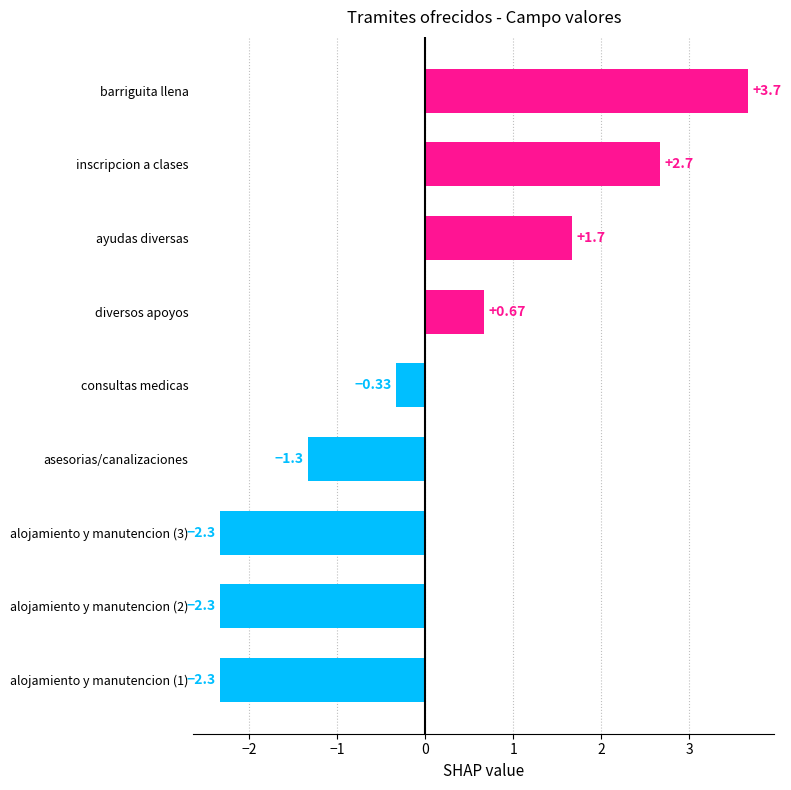

How many data points are less than 0?

5